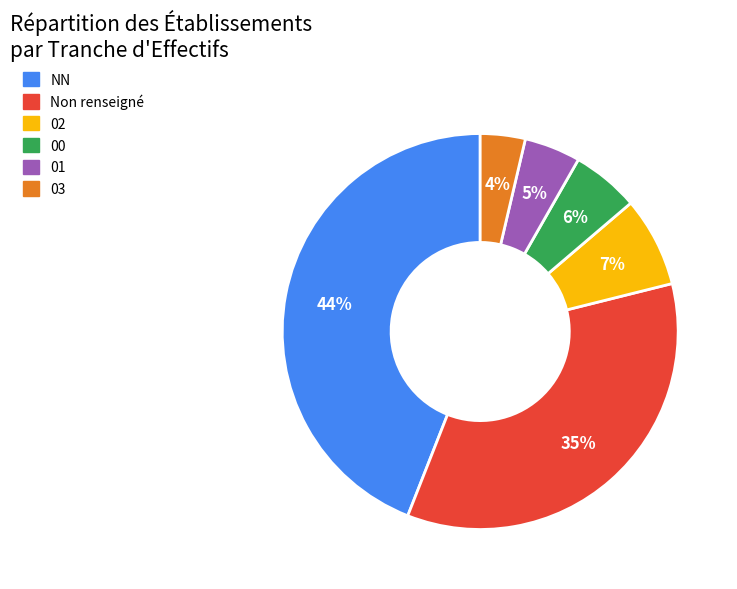

What percentage is the 03 slice, to the nearest percent?

4%